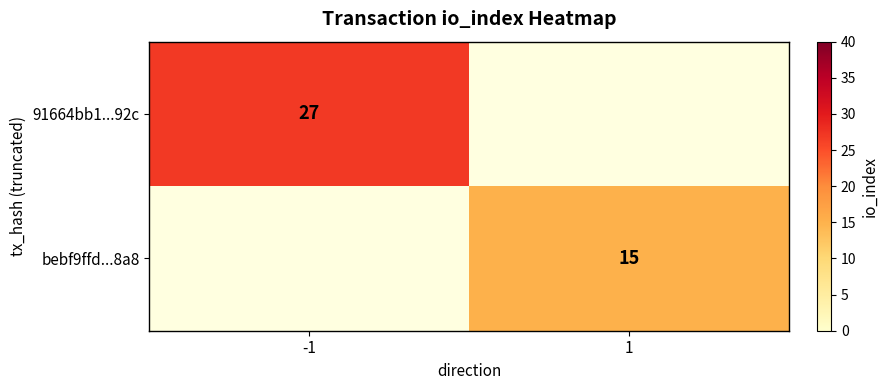

Which has a higher value, 1 or -1?

-1